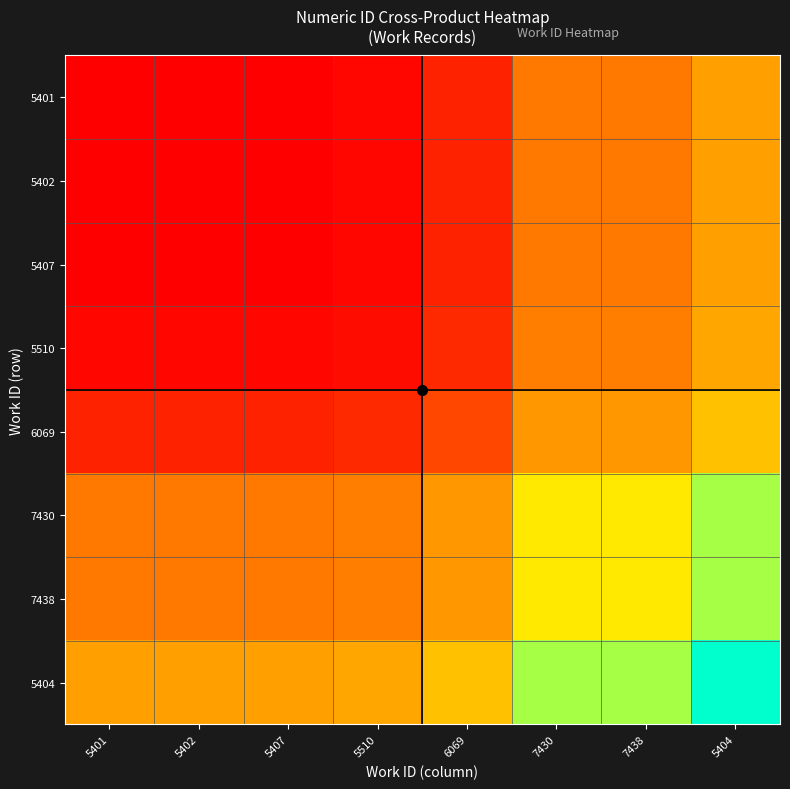

At 5401, list the series in order from largest to smallest.

5404, 7438, 7430, 6069, 5510, 5407, 5402, 5401